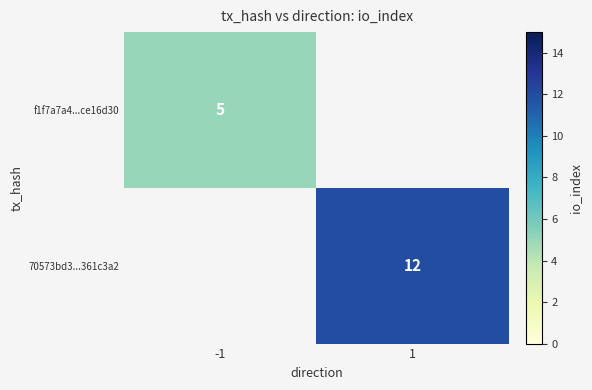

The f1f7a7a4...ce16d30 series shows 5 at -1. True or false?

True